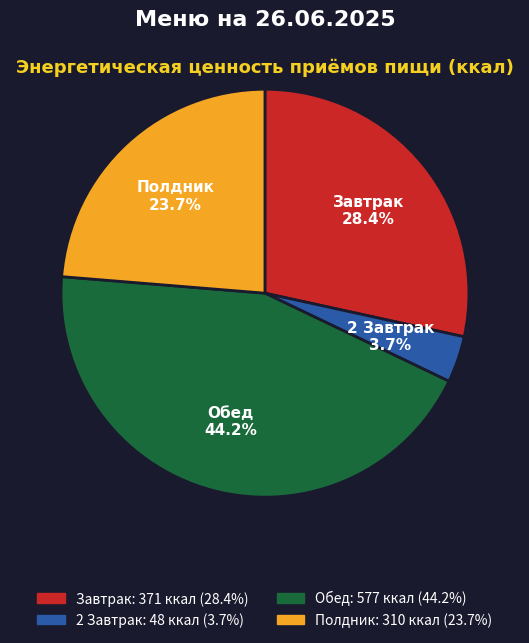

What percentage do 2 Завтрак and Полдник together represent?

27.4%